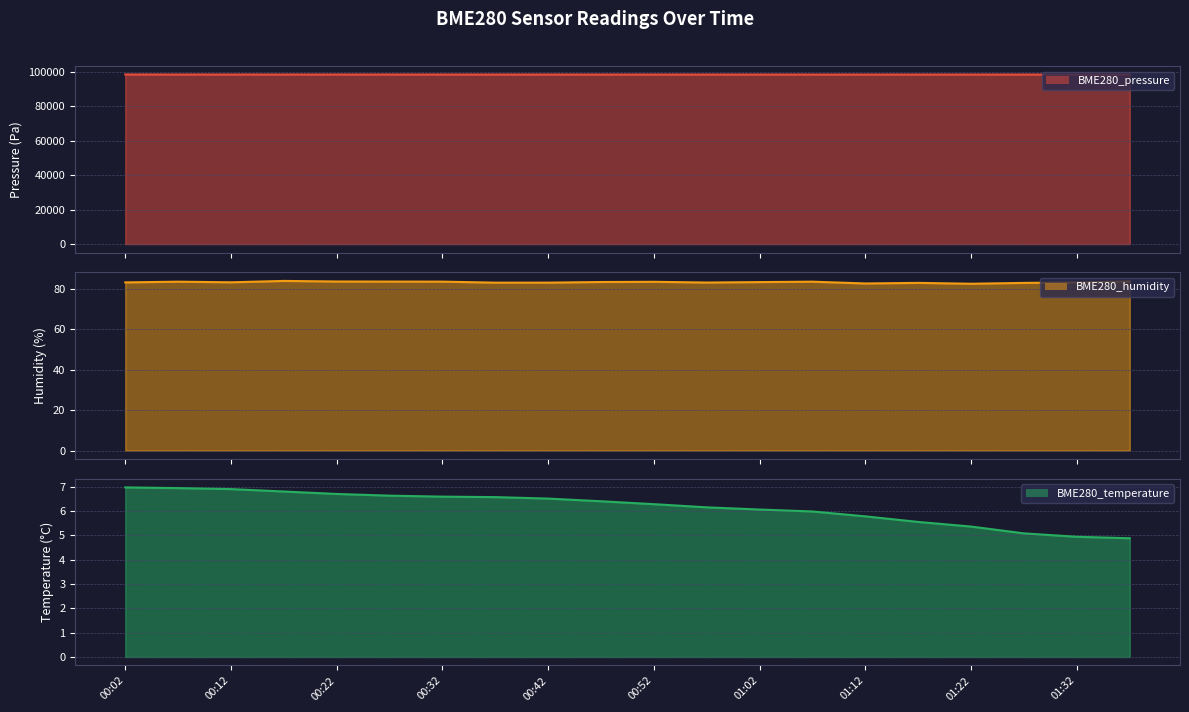

True or false: BME280_temperature line has more than 1 interior local peaks.

False